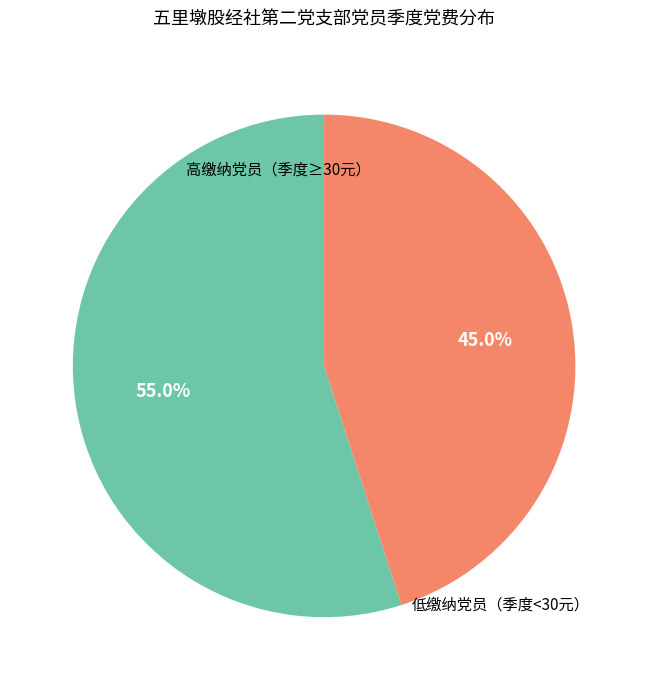

Is there a majority slice in this chart?

Yes